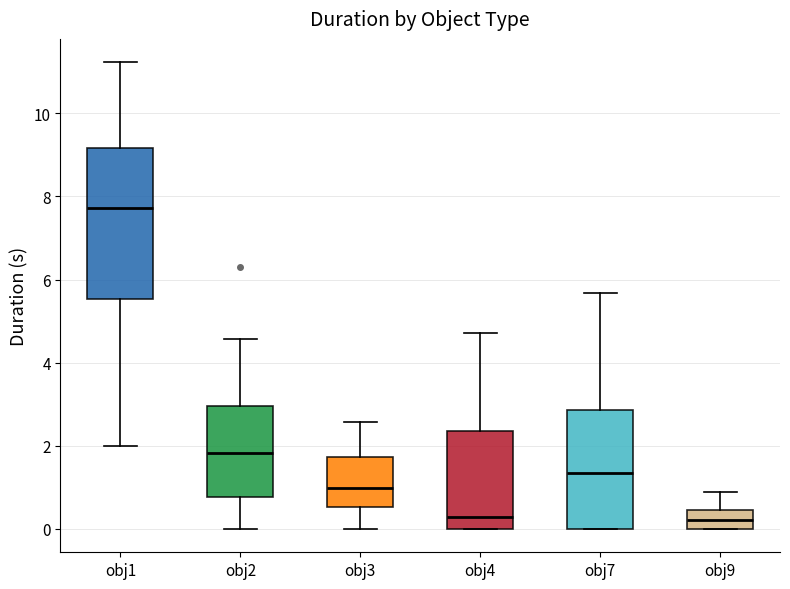

Where does the median line of the box for obj2 sit on the y-axis? The values are not printed on the chart, so give them approximately, as read against the axis.

1.8